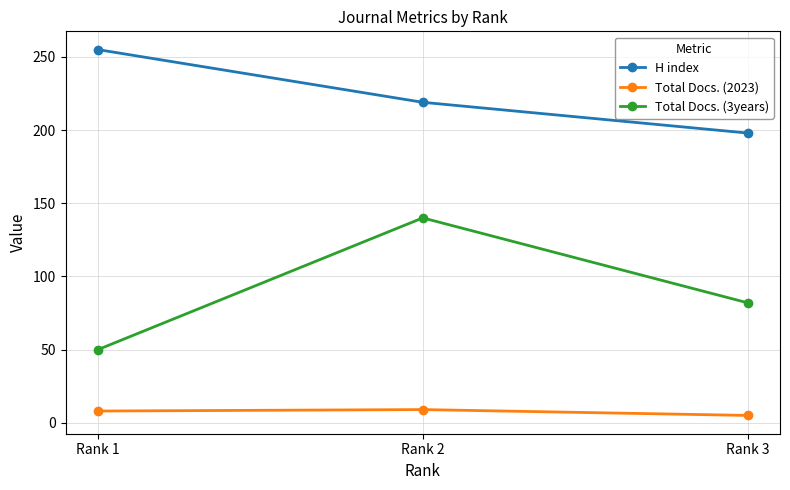

What is the value of the Total Docs. (2023) point at the 3rd from the left?

5